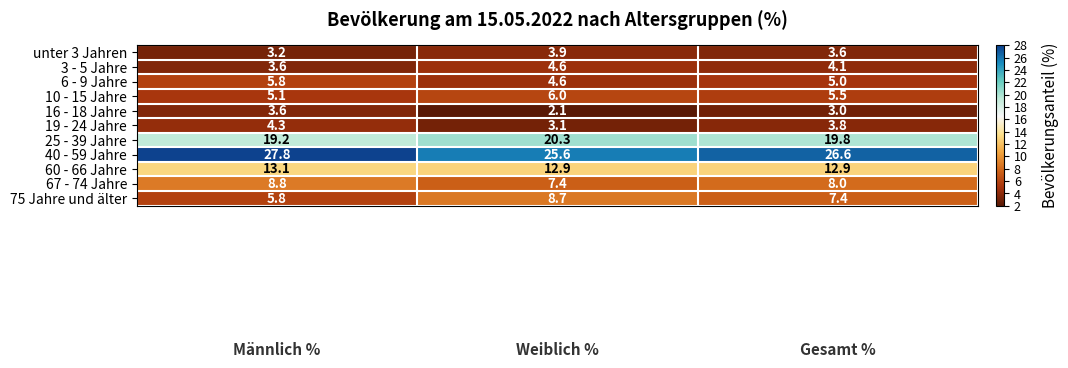

What is the difference between the maximum and minimum values in the 67 - 74 Jahre series?

1.4